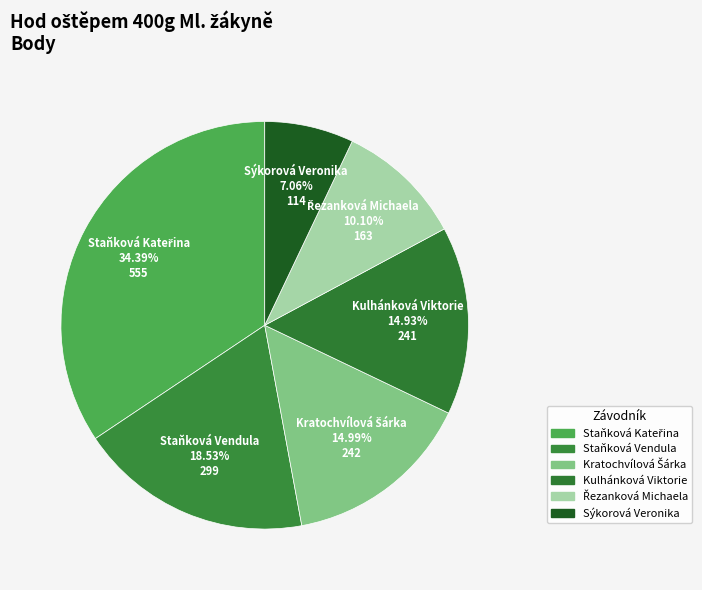

Between Sýkorová Veronika and Staňková Vendula, which is larger?

Staňková Vendula